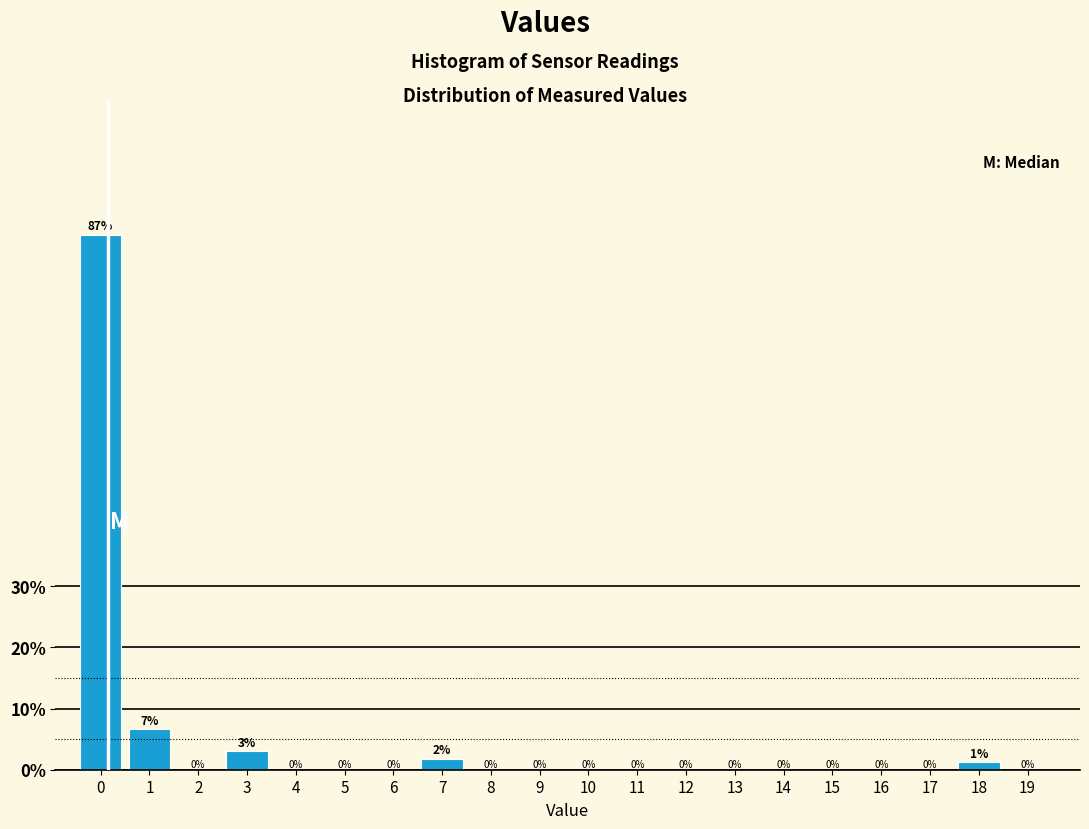

Which has a higher value, 18 or 19?

18